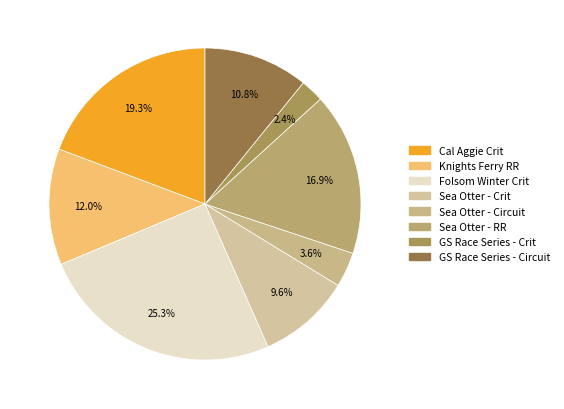

How many segments does this pie chart have?

8